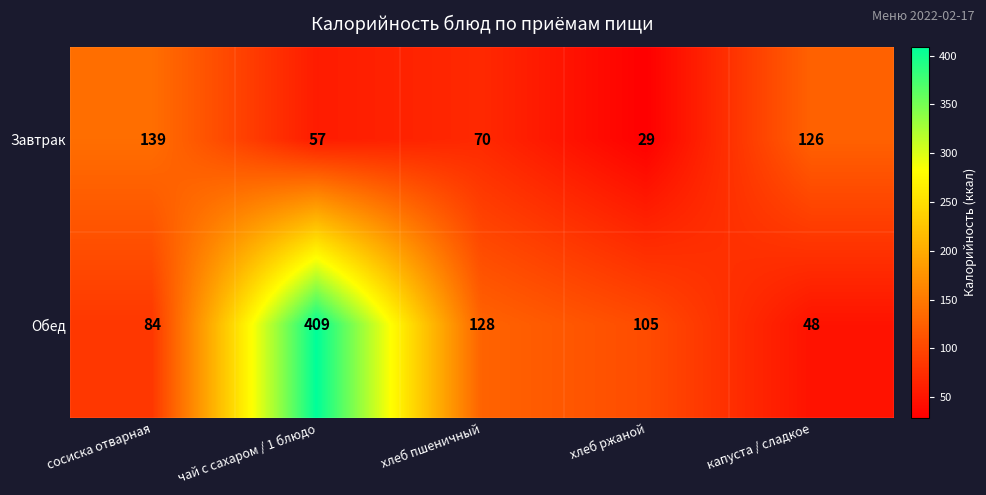

Is the value of Обед at капуста / сладкое greater than the value of Завтрак at хлеб ржаной?

Yes